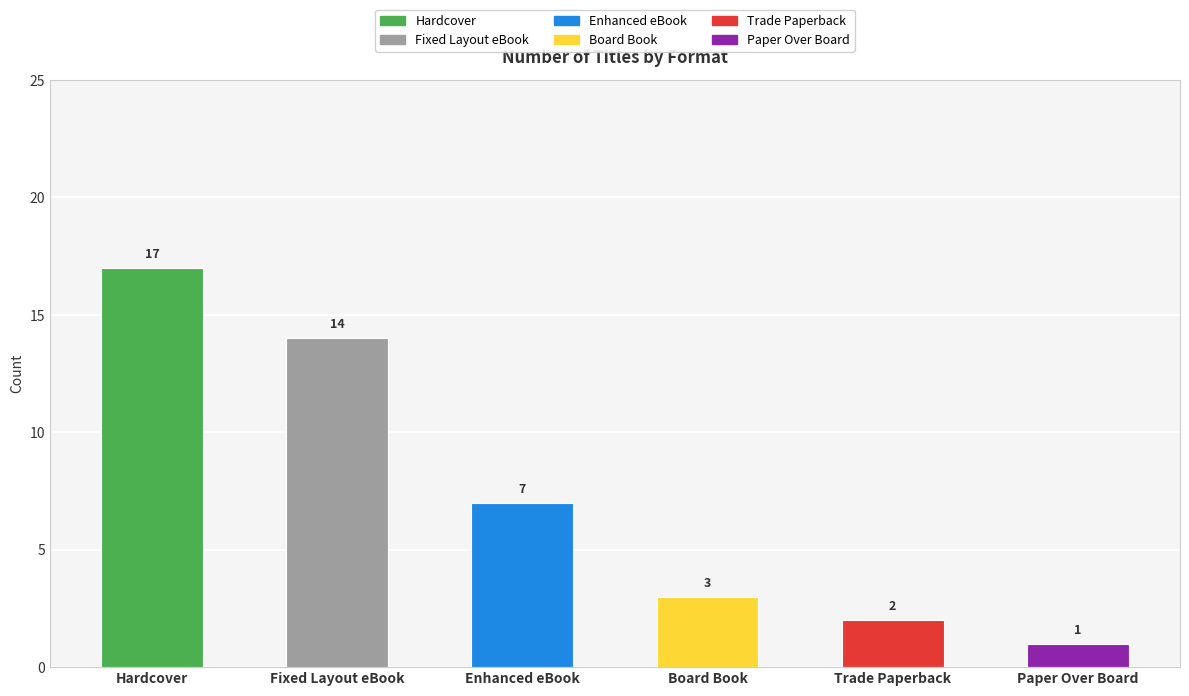

Reading left to right, transcribe all the data shown in this chart.

Hardcover=17	Fixed Layout eBook=14	Enhanced eBook=7	Board Book=3	Trade Paperback=2	Paper Over Board=1